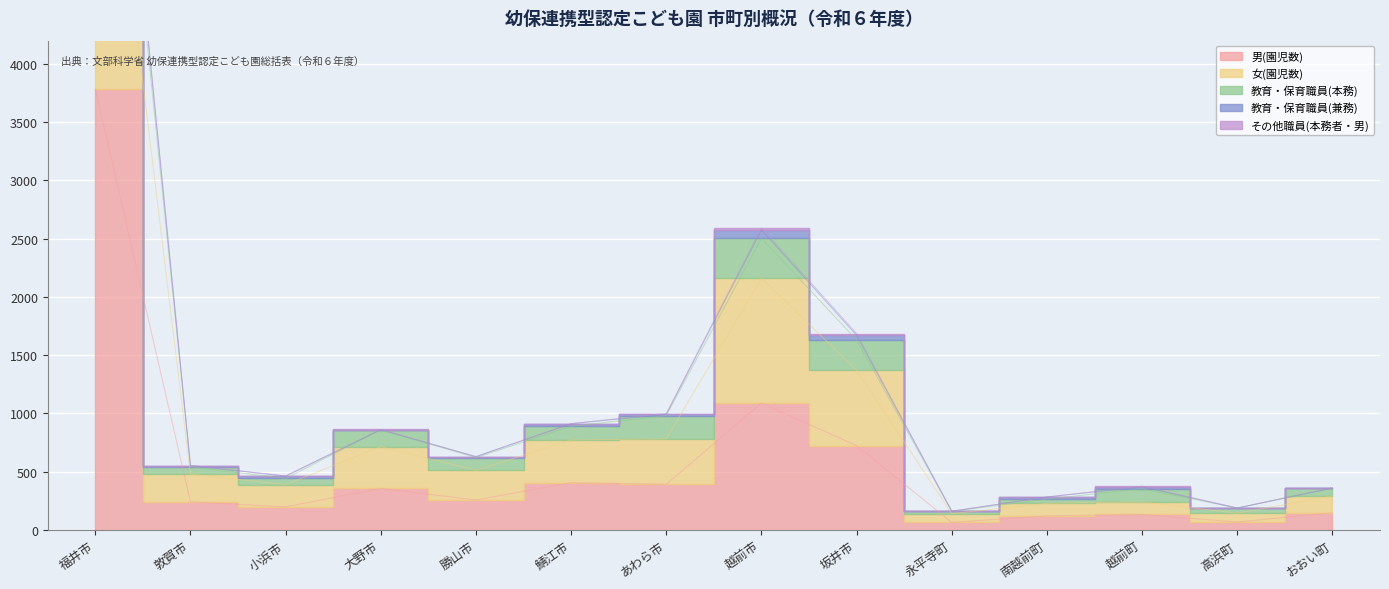

Where does the 男(園児数) series first go above 257?

福井市